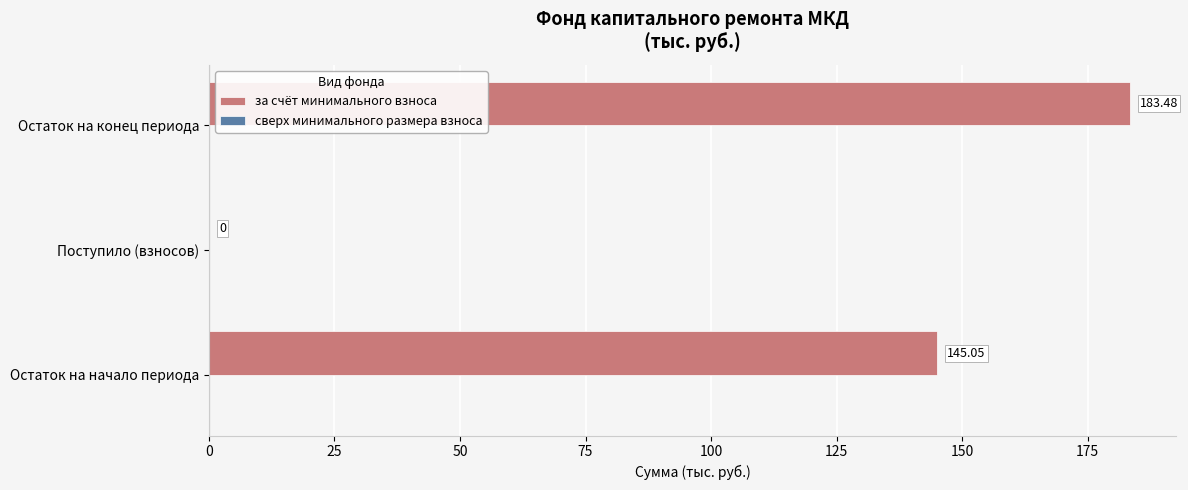

What is the change in value from Поступило (взносов) to Остаток на конец периода?

+183.5